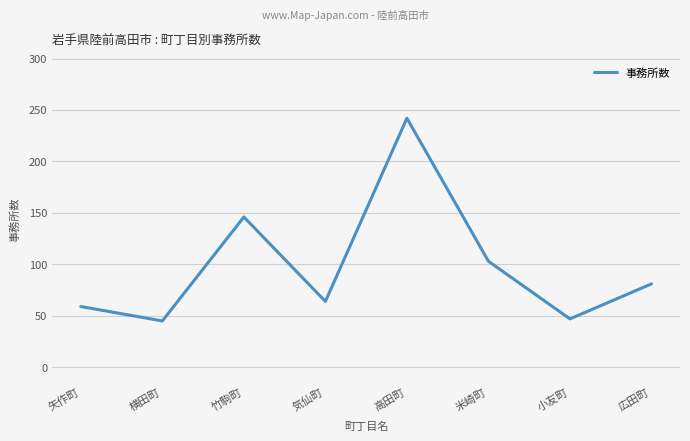

Where is the first local maximum?

竹駒町